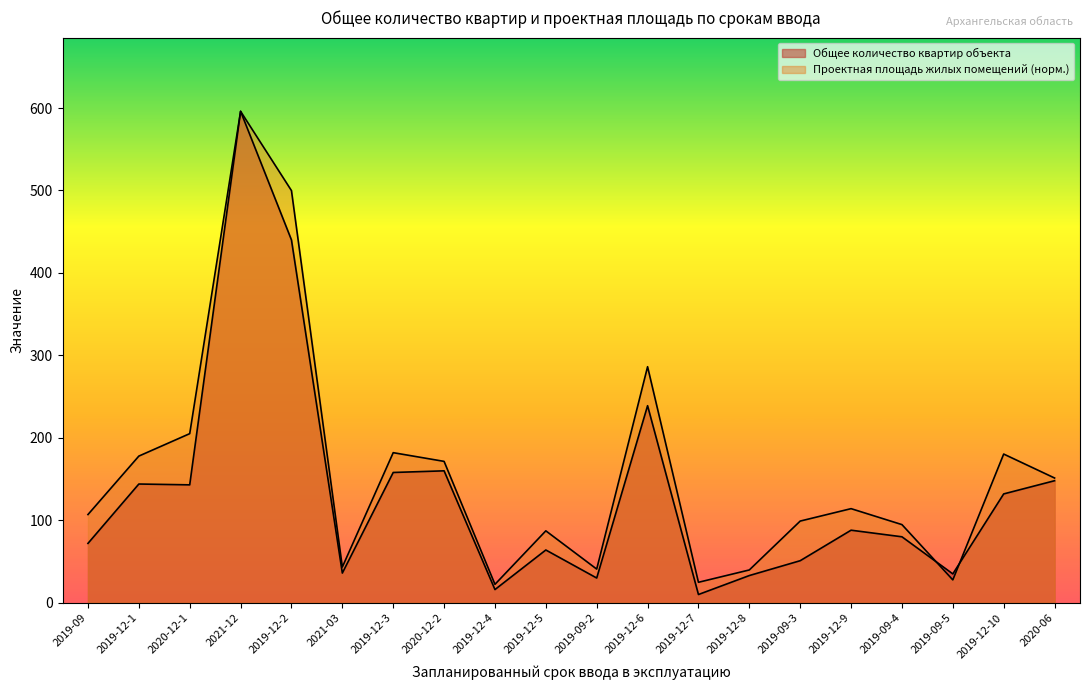

Rank the categories by Проектная площадь жилых помещений value from lowest to highest.

2019-12-4, 2019-12-7, 2019-09-5, 2019-12-8, 2019-09-2, 2021-03, 2019-12-5, 2019-09-4, 2019-09-3, 2019-09, 2019-12-9, 2020-06, 2020-12-2, 2019-12-1, 2019-12-10, 2019-12-3, 2020-12-1, 2019-12-6, 2019-12-2, 2021-12